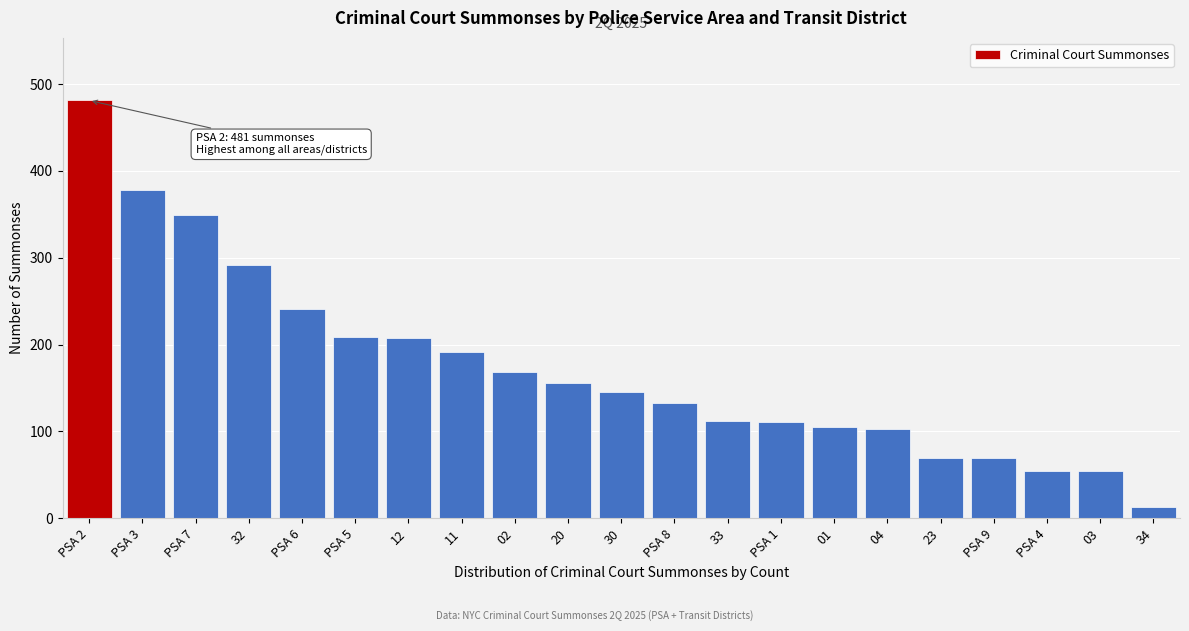

What is the label of the 2nd bar from the left?

PSA 3